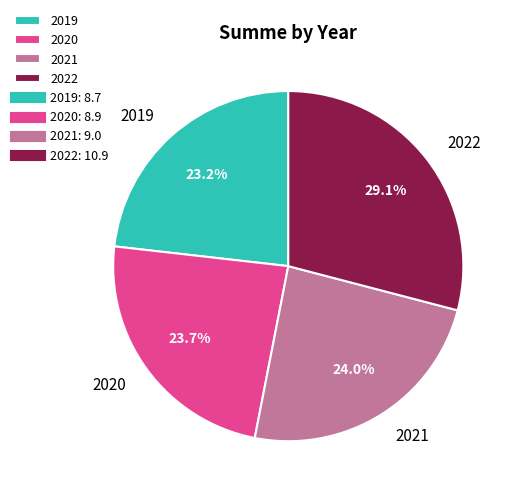

Which slice is the largest?

2022